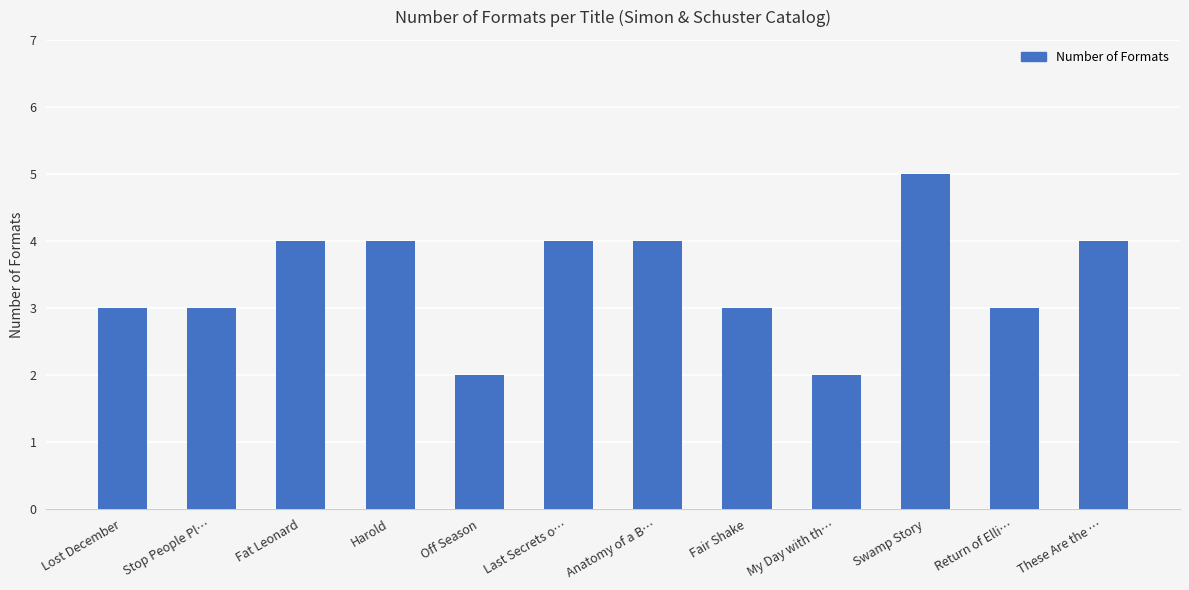

What is the approximate value at Last Secrets o…?

4